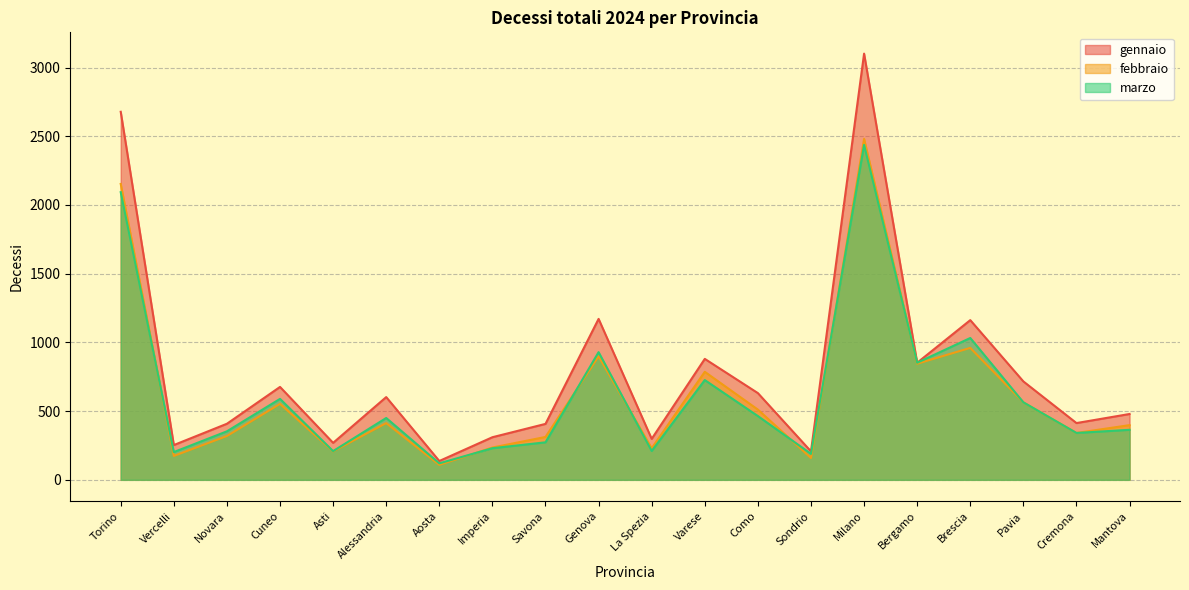

At which category is the sum across all series the highest?

Milano